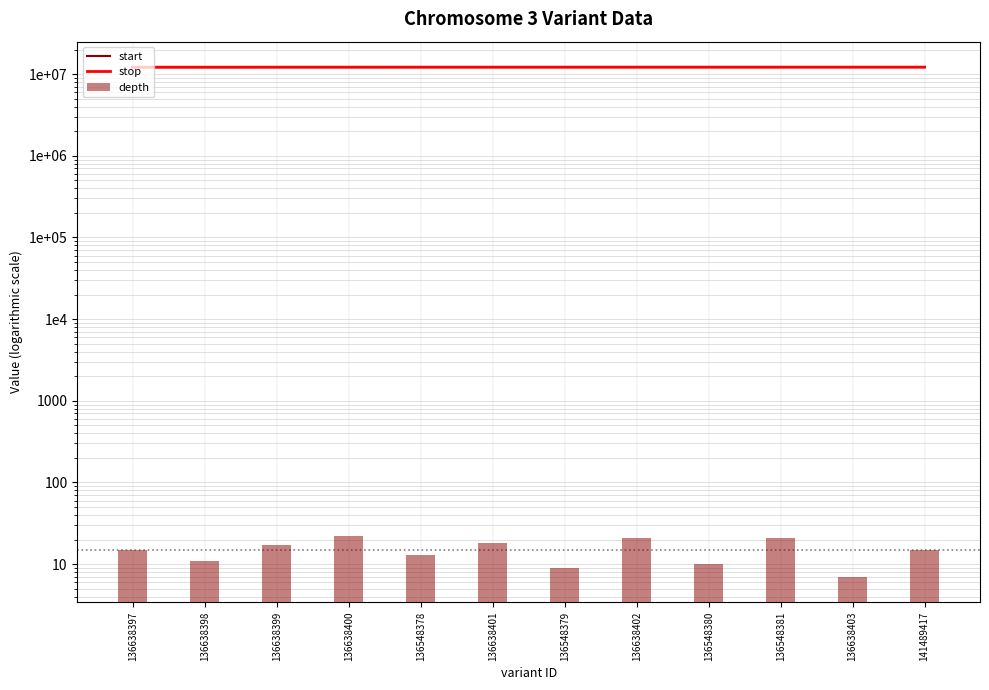

What is the value of the start bar at the 8th from the left?

12170926